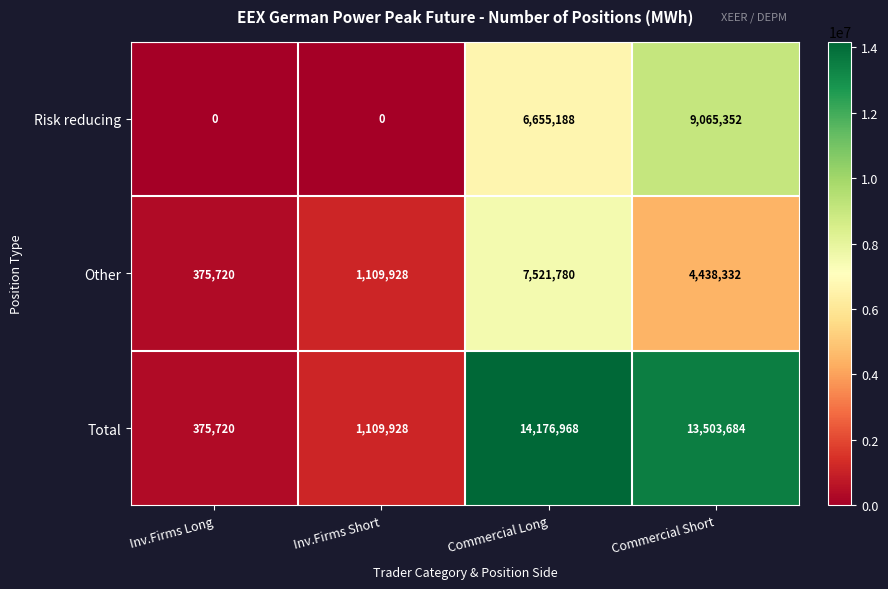

Which series changed the most between Inv.Firms Short and Commercial Long?

Total